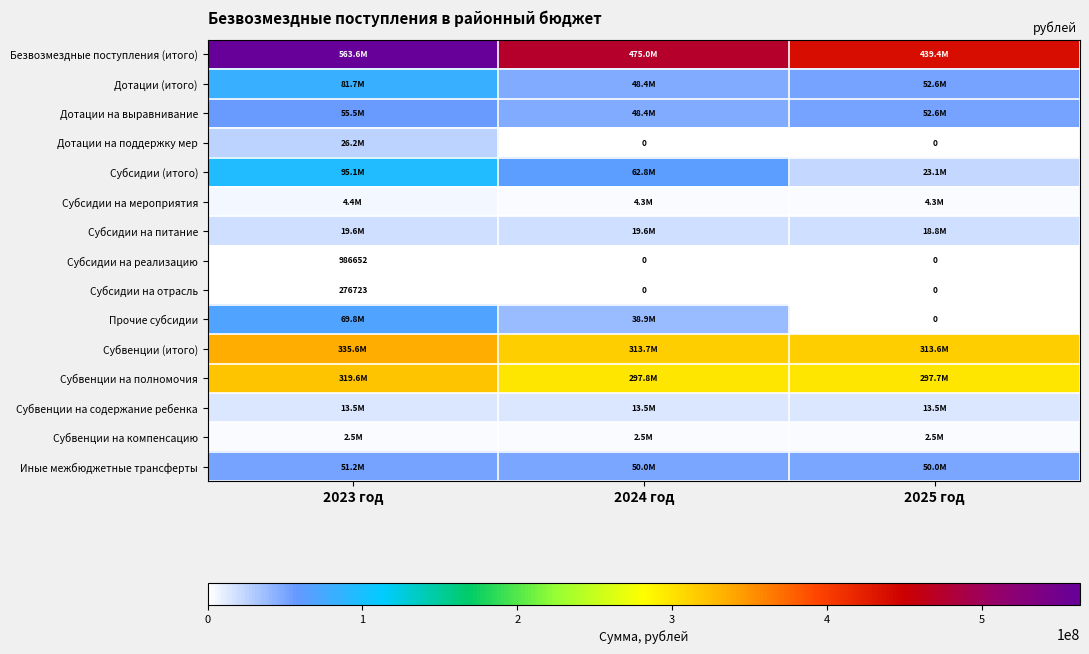

Which has a higher value, 2024 год or 2023 год?

2023 год